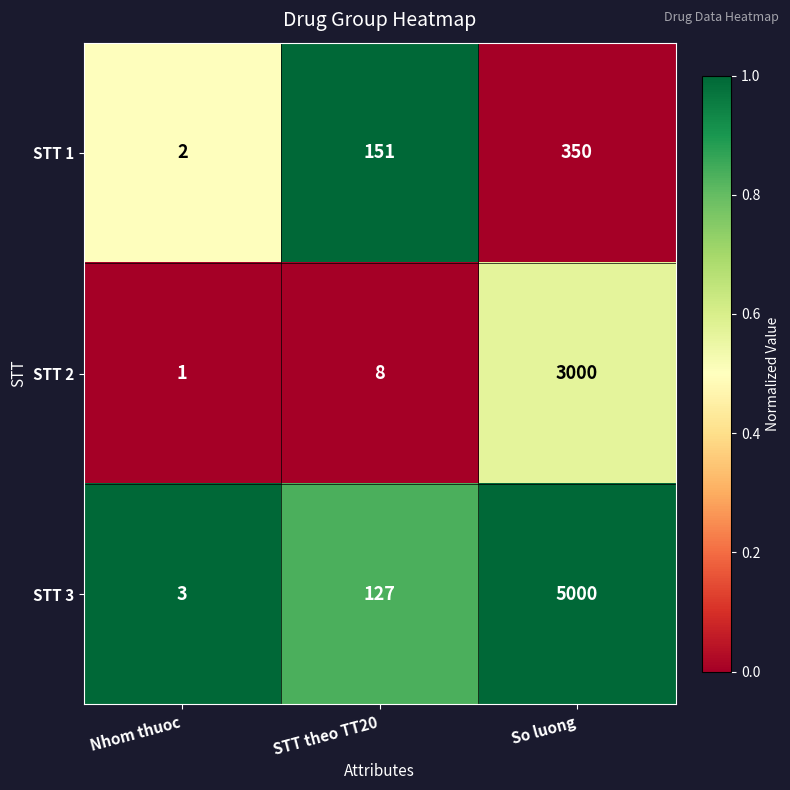

What is the greatest value displayed?

5000